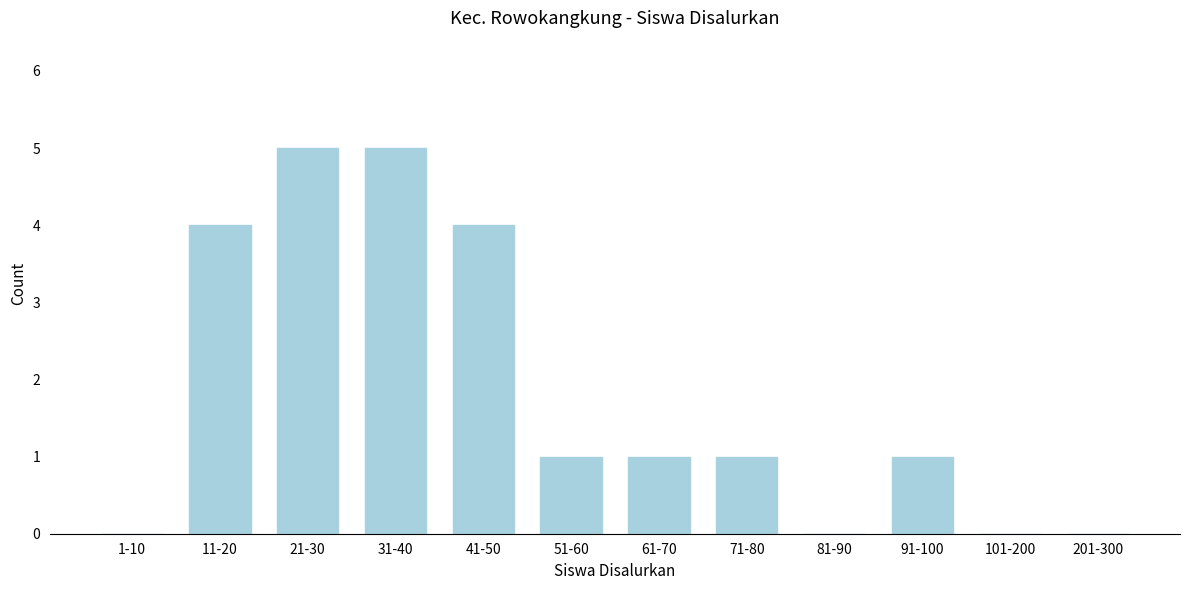

Reading left to right, what are all the values shown in this chart?

1-10=0	11-20=4	21-30=5	31-40=5	41-50=4	51-60=1	61-70=1	71-80=1	81-90=0	91-100=1	101-200=0	201-300=0